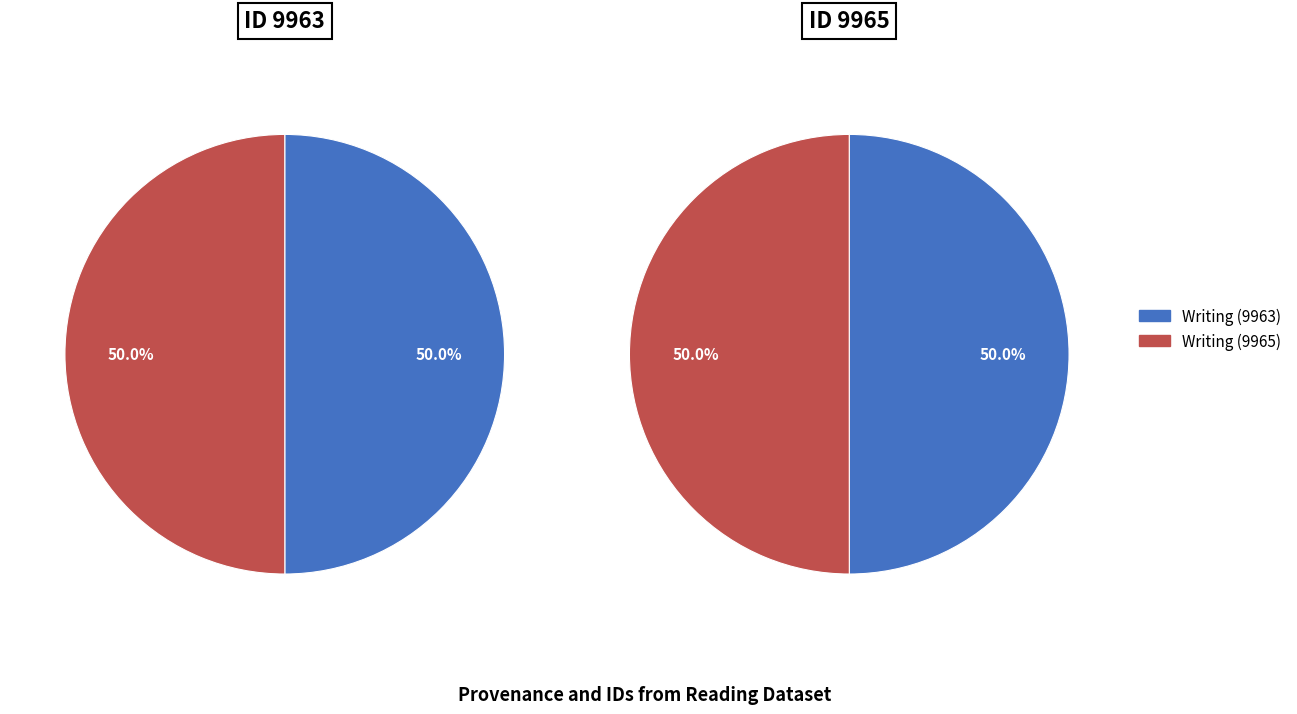

Count the number of slices in the pie.

2